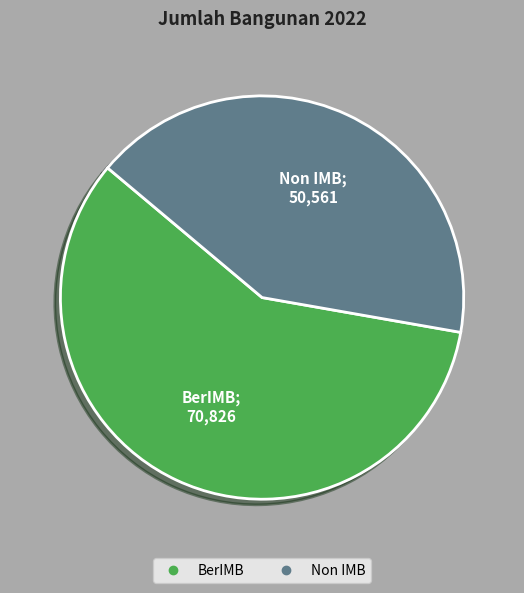

Do BerIMB and Non IMB together represent more than half of the pie?

Yes